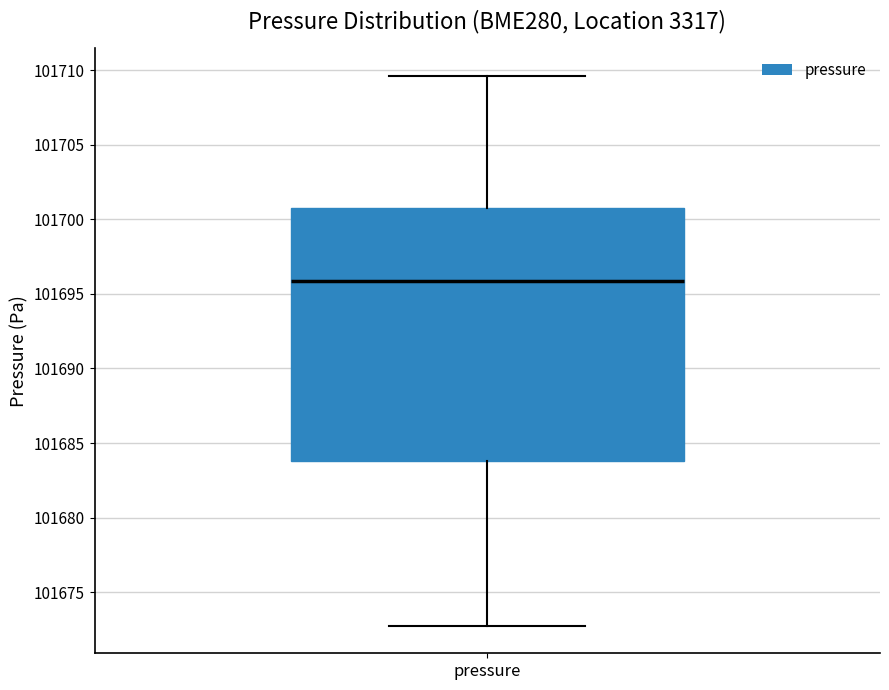

Transcribe this box plot: give where the median line is, the range the box spans, and where the two whiskers end, as read against the y-axis. The values are not printed on the chart, so give them approximately, as read against the axis.

median 101696.0, box 101684.0 to 101700.5, whiskers 101673.0 to 101709.5